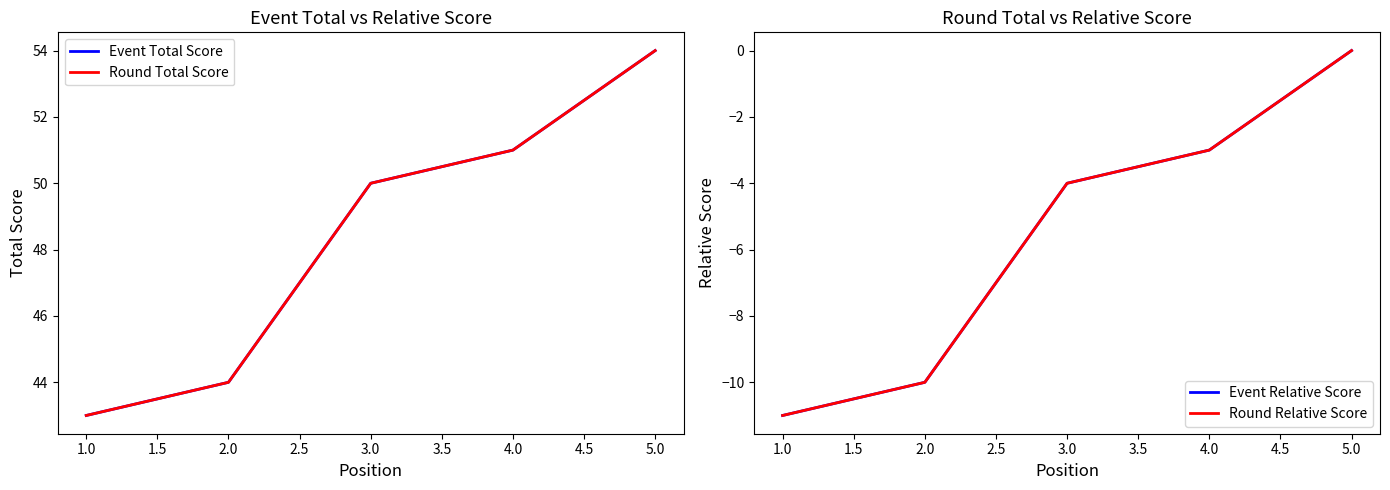

True or false: Event Relative Score has more than 2 interior local peaks.

False